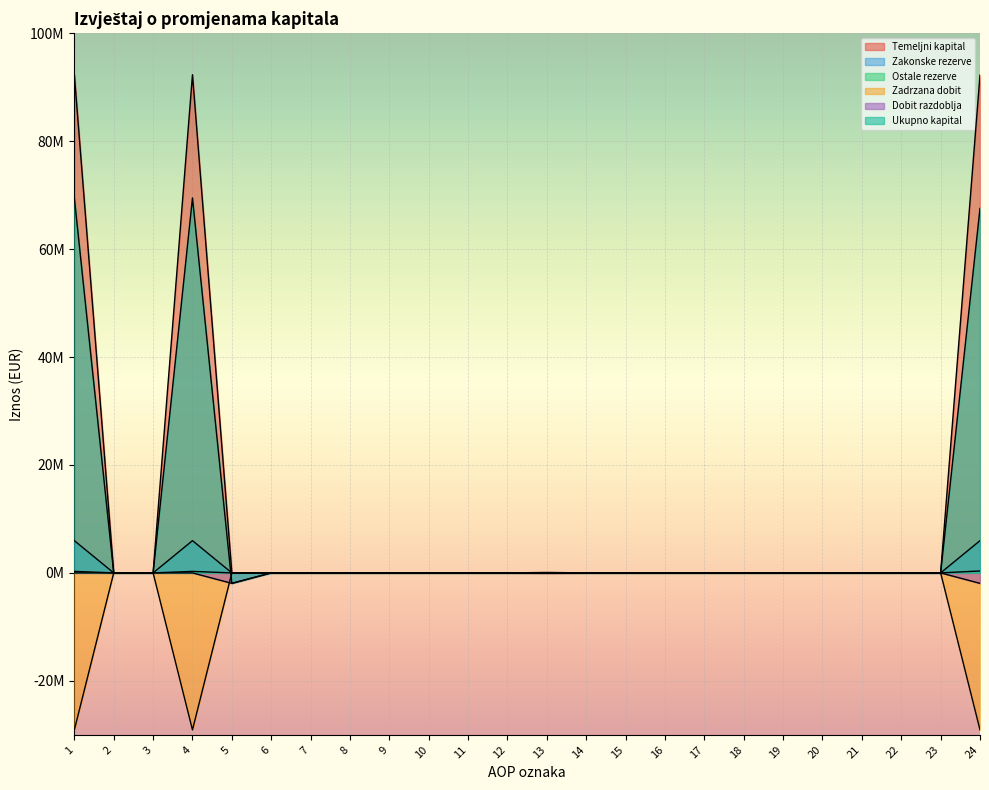

How many times do Zakonske rezerve and Ukupno kapital cross each other?

1